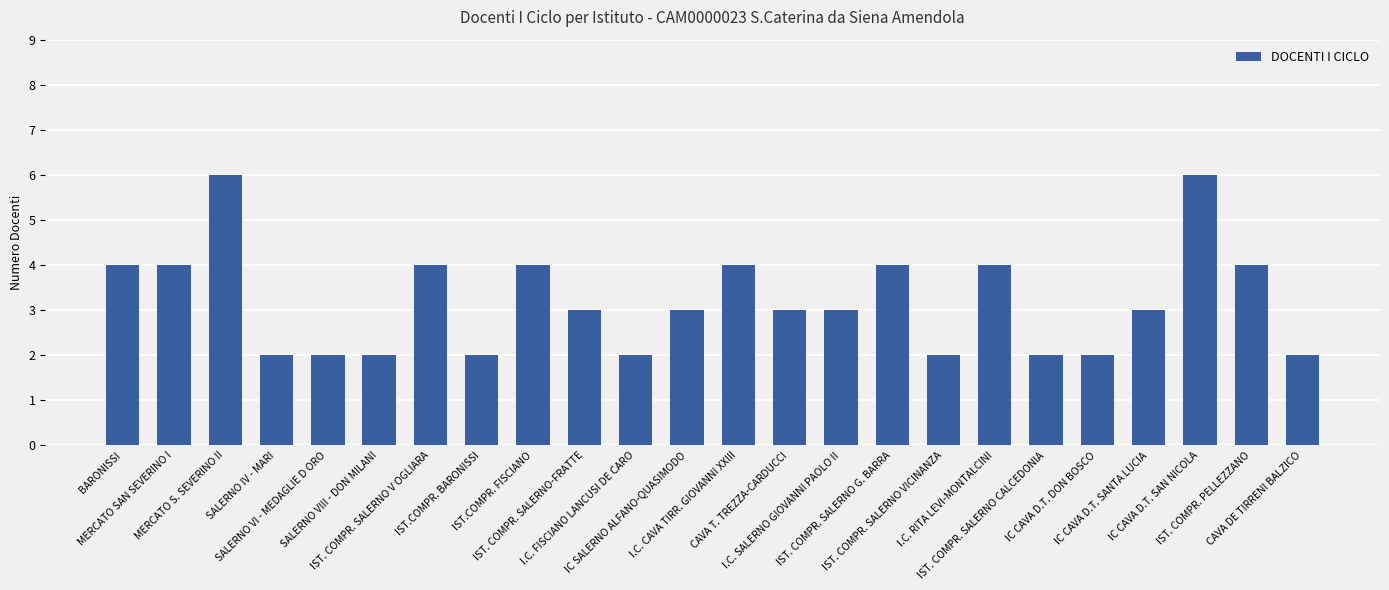

How many categories are shown in the chart?

24